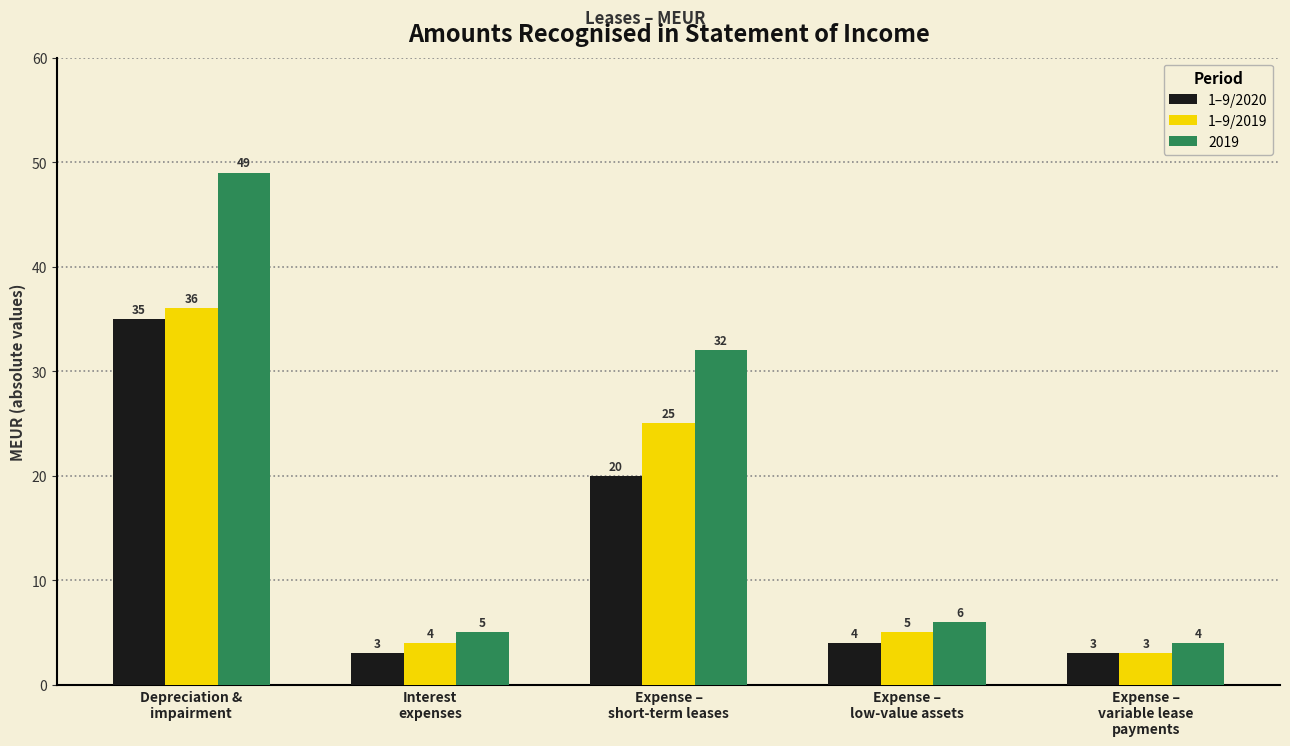

What is the lowest value of the 2019 series?

4